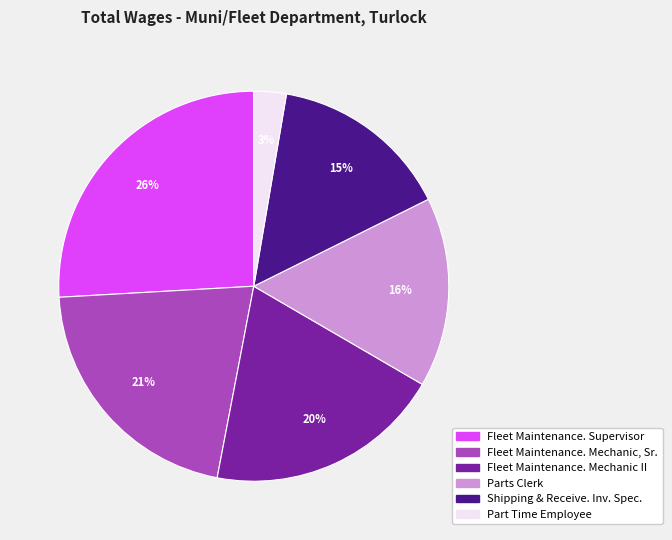

Combined, do Shipping & Receive. Inv. Spec. and Parts Clerk account for over 50%?

No